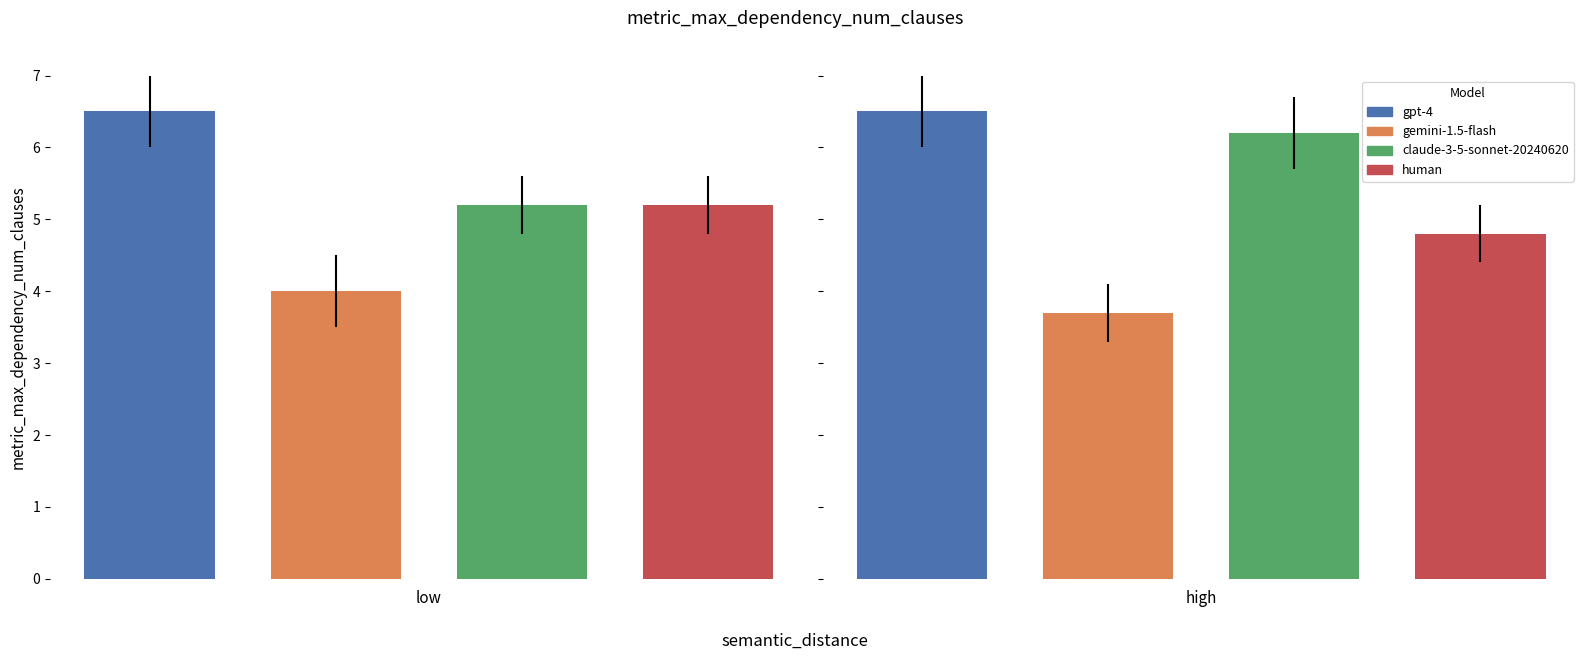

True or false: No. 1 has a value of 2 at .

False